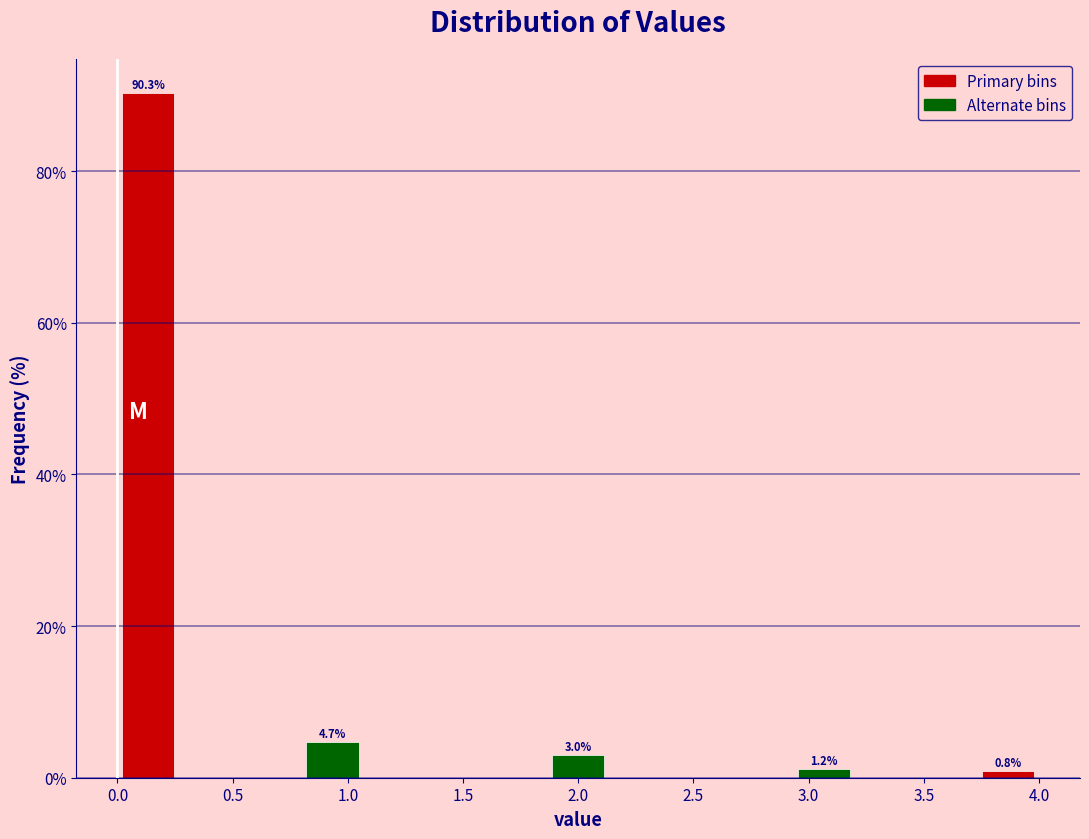

Over which range of the x-axis is the bar tallest?

0.00 to 0.25